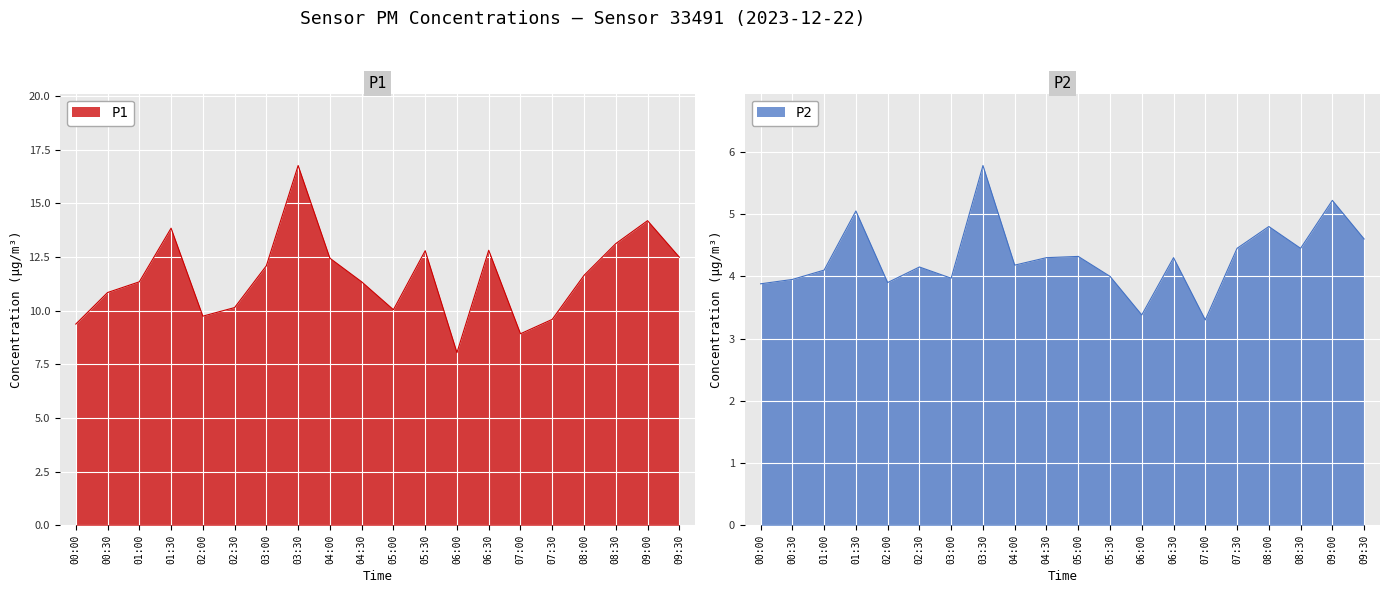

Reading right to left, extract all data points from this chart.

P1: 12.5	14.2	13.1	11.7	9.6	8.9	12.8	8.1	12.8	10.1	11.3	12.4	16.8	12.1	10.2	9.8	13.8	11.3	10.8	9.4
P2: 4.6	5.2	4.5	4.8	4.5	3.3	4.3	3.4	4.0	4.3	4.3	4.2	5.8	4.0	4.2	3.9	5.0	4.1	4.0	3.9